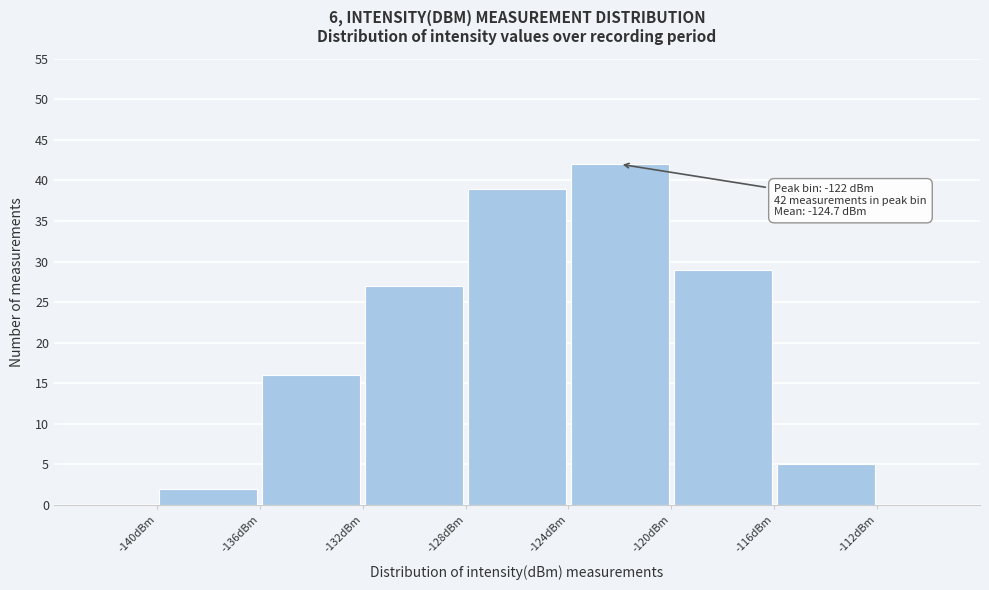

Over which range of the x-axis is the bar tallest?

-124 to -120